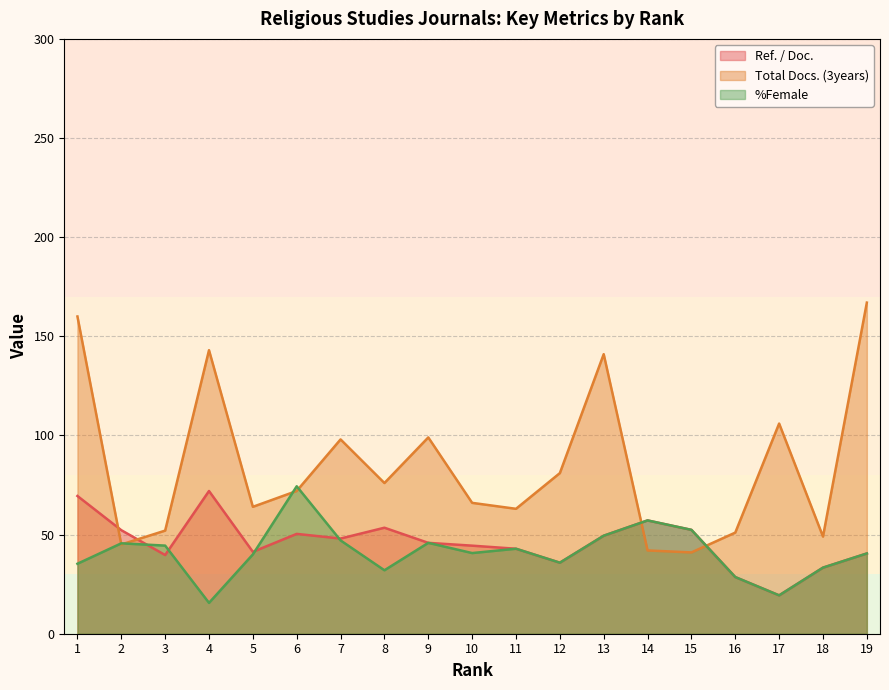

How many interior local valleys does the Ref. / Doc. series have?

5